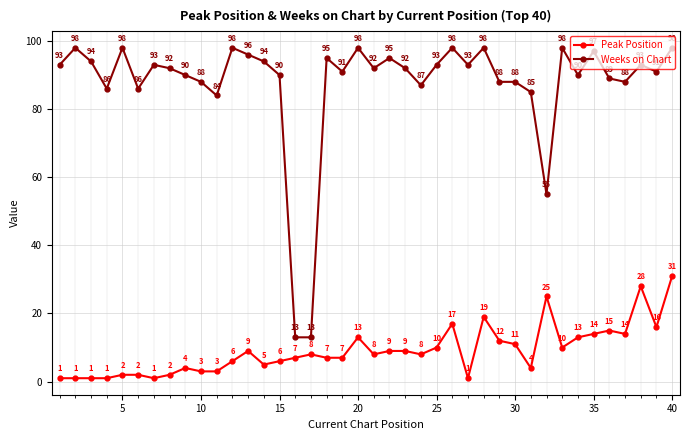

Reading left to right, list all the values displayed in this chart.

Peak Position: 1	1	1	1	2	2	1	2	4	3	3	6	9	5	6	7	8	7	7	13	8	9	9	8	10	17	1	19	12	11	4	25	10	13	14	15	14	28	16	31
Weeks on Chart: 93	98	94	86	98	86	93	92	90	88	84	98	96	94	90	13	13	95	91	98	92	95	92	87	93	98	93	98	88	88	85	55	98	90	97	89	88	93	91	98